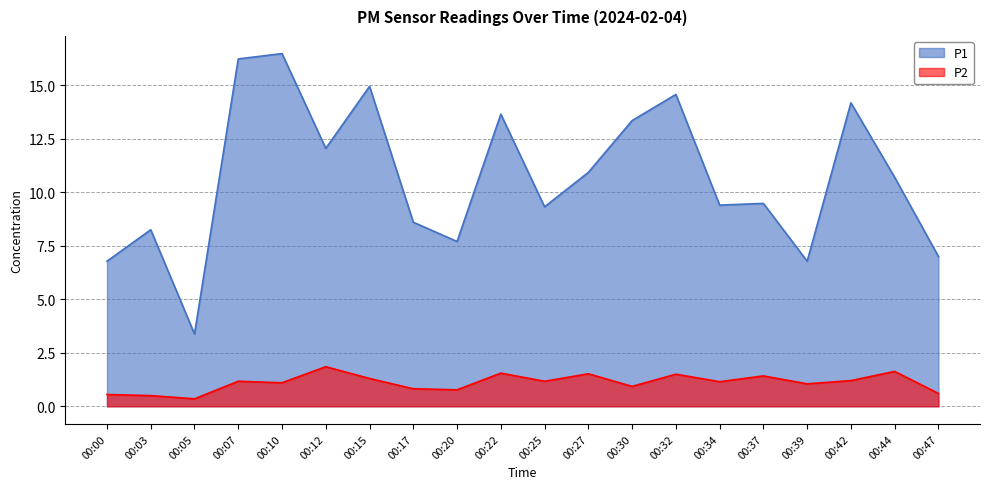

What is the average value of the P1 series?

10.7